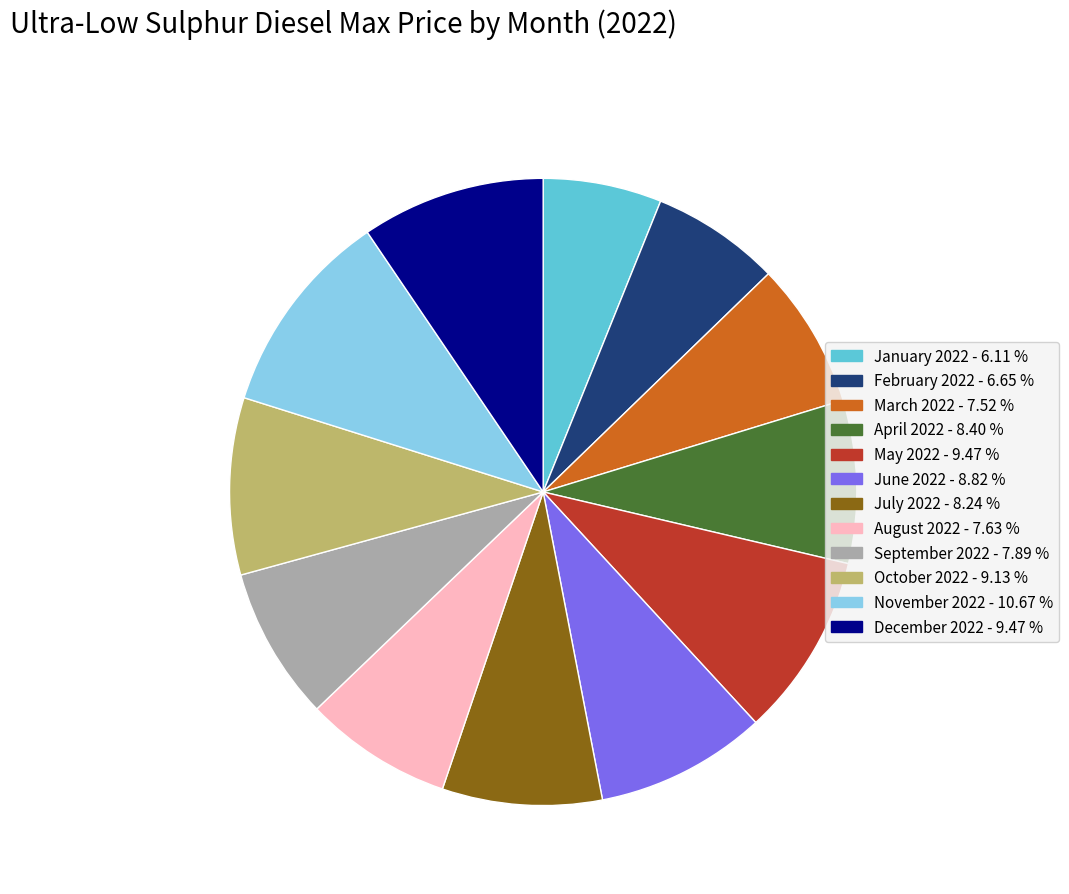

Which has a higher value, December 2022 - 9.47 % or July 2022 - 8.24 %?

December 2022 - 9.47 %